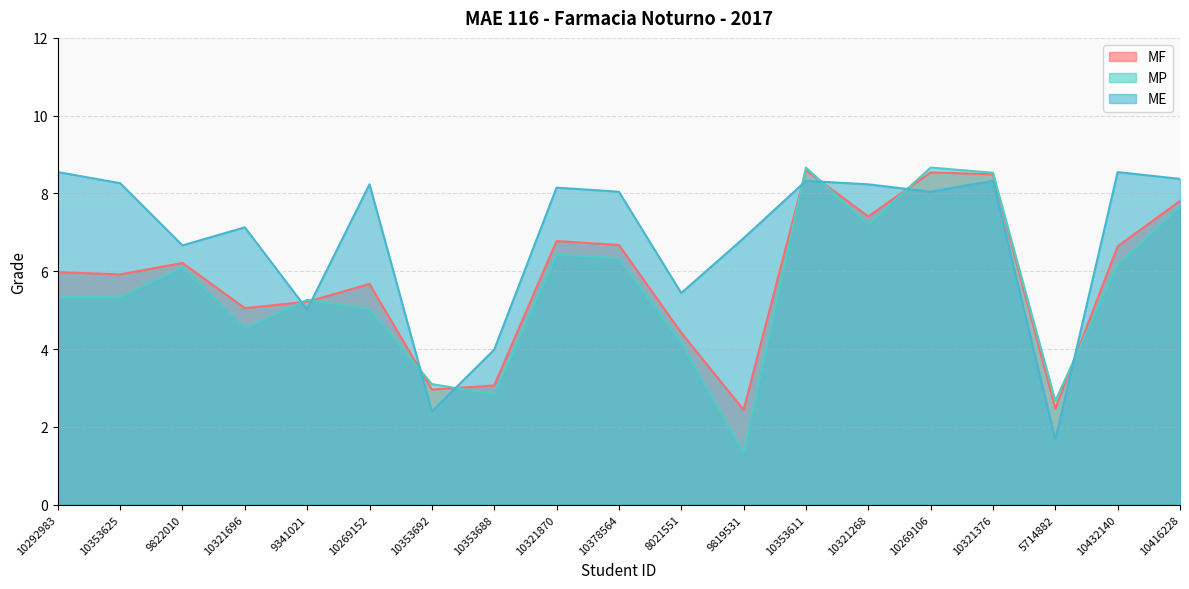

At how many categories does at least one series exceed 4?

16